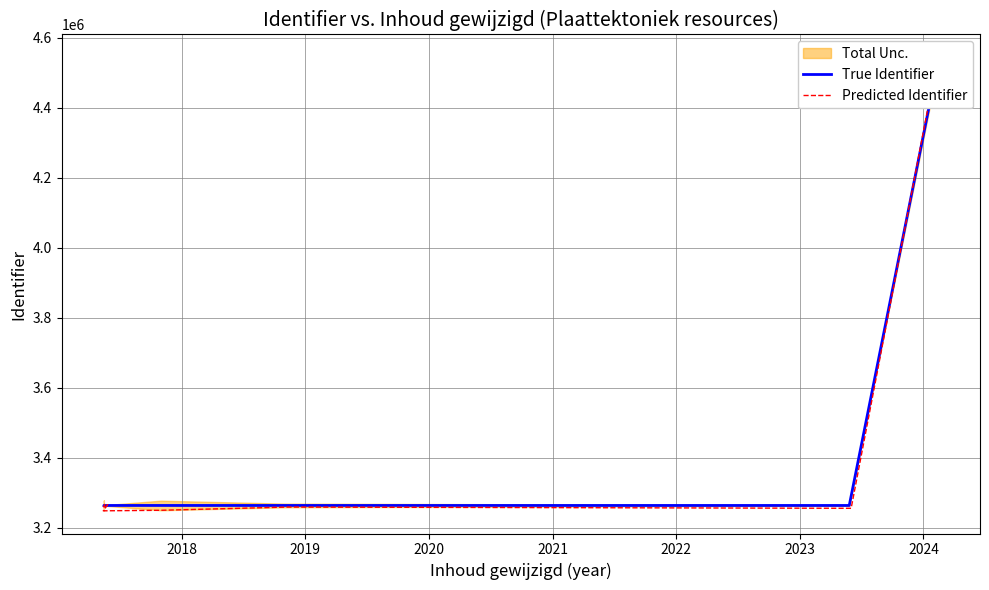

What is the lowest value of the True Identifier series?

3263753.0